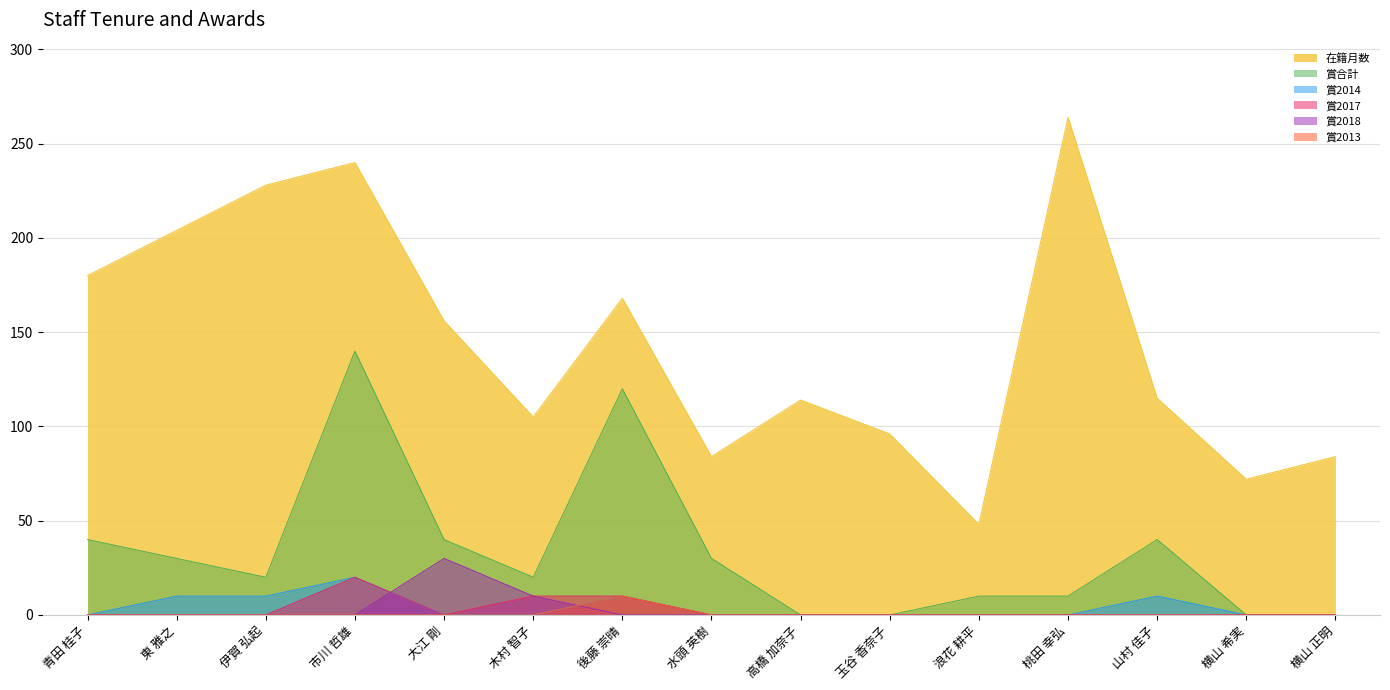

Rank the categories by 在籍月数 value from lowest to highest.

浪花 耕平, 横山 希実, 水頭 英樹, 横山 正明, 玉谷 香奈子, 木村 智子, 高橋 加奈子, 山村 佳子, 大江 剛, 後藤 崇晴, 青田 桂子, 東 雅之, 伊賀 弘起, 市川 哲雄, 桃田 幸弘